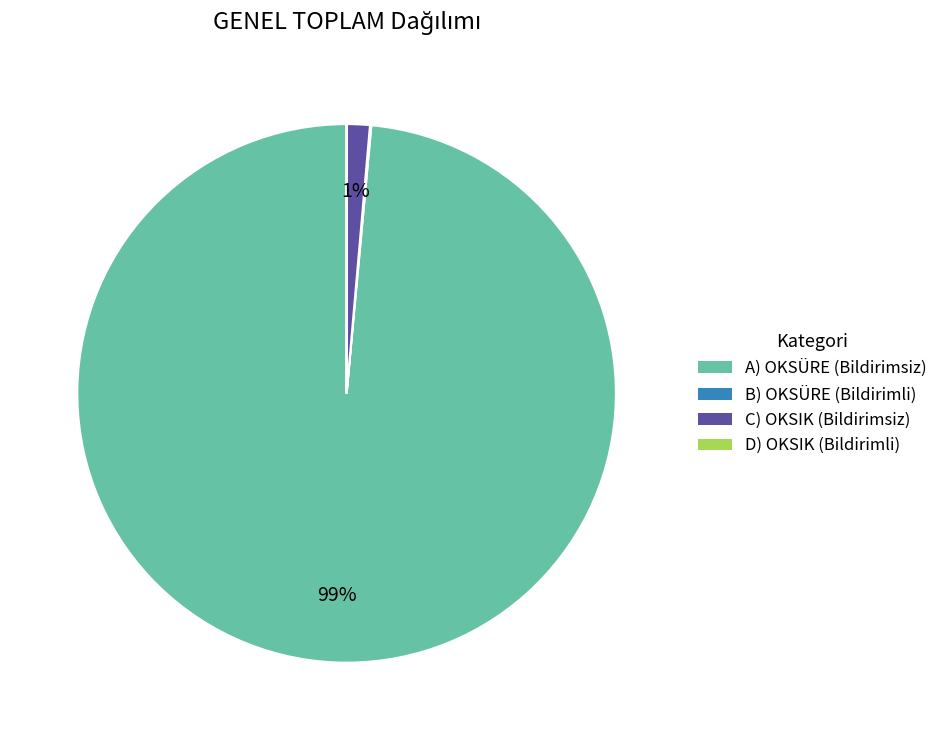

What percentage is the C) OKSIK (Bildirimsiz) slice, to the nearest percent?

1%